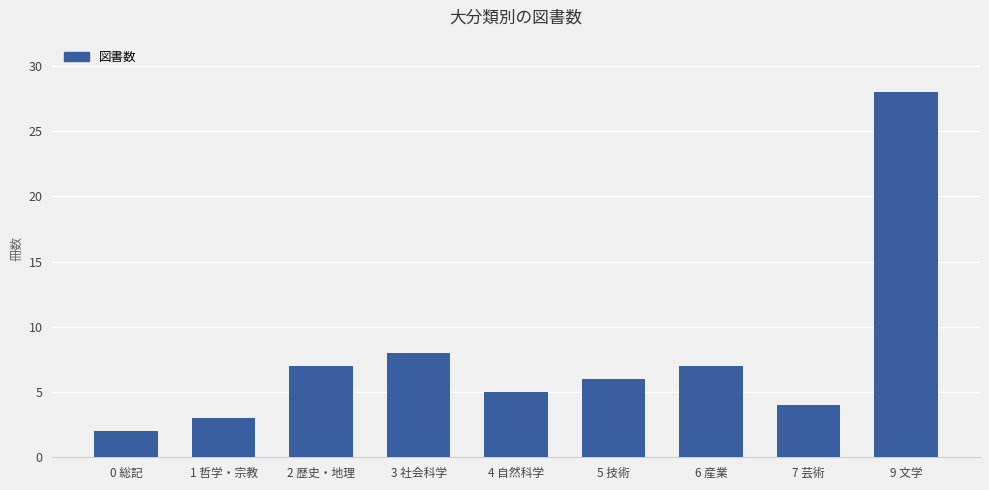

At which label does the data first exceed 6?

2 歴史・地理